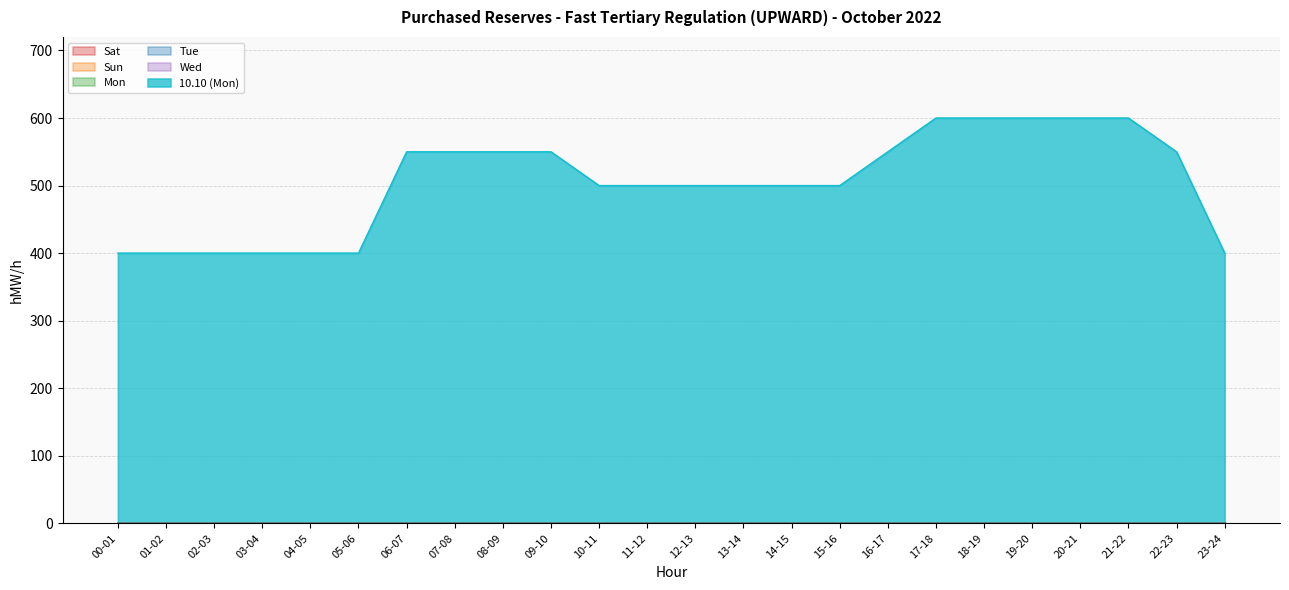

What is the difference between the highest and lowest values at 11-12?

500